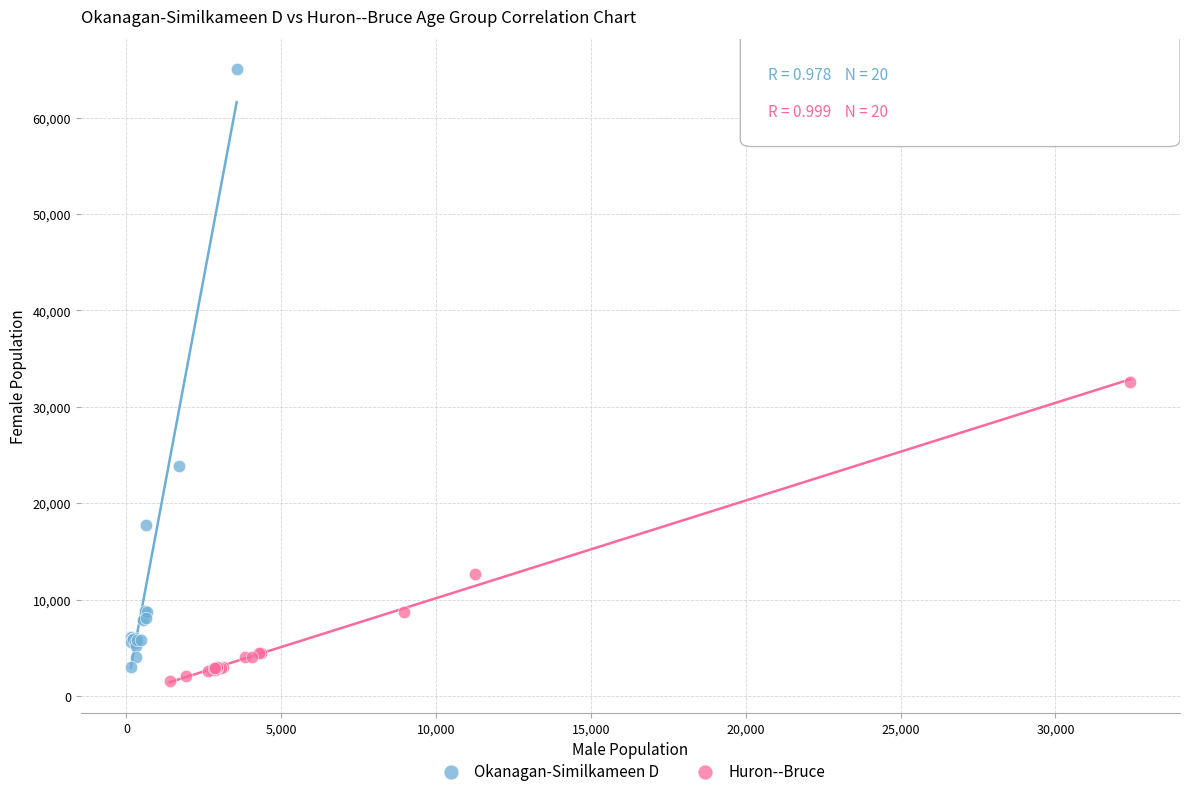

Which series contains the lowest Y value?

Huron--Bruce